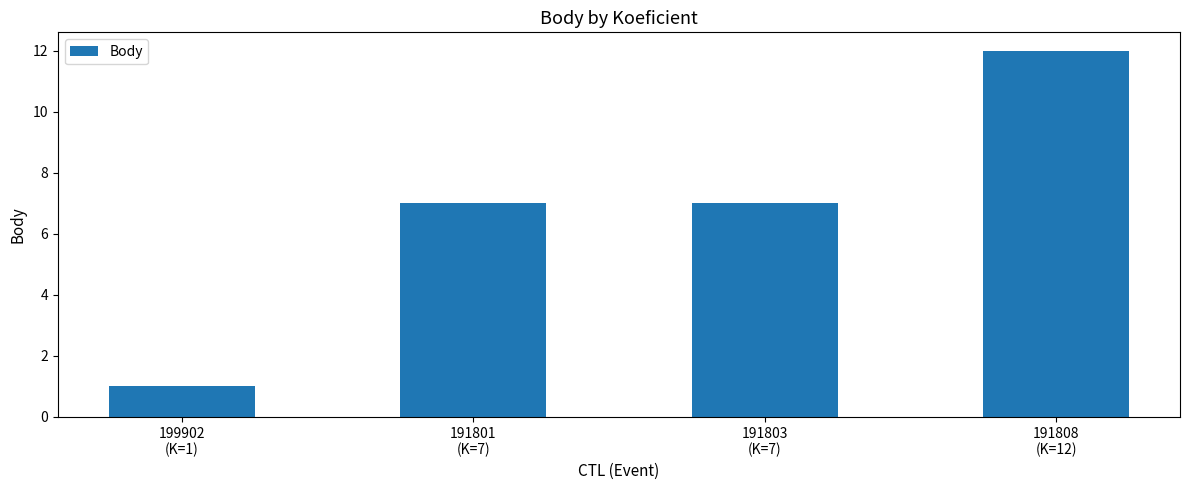

At which category does the chart reach its minimum across all series?

199902
(K=1)